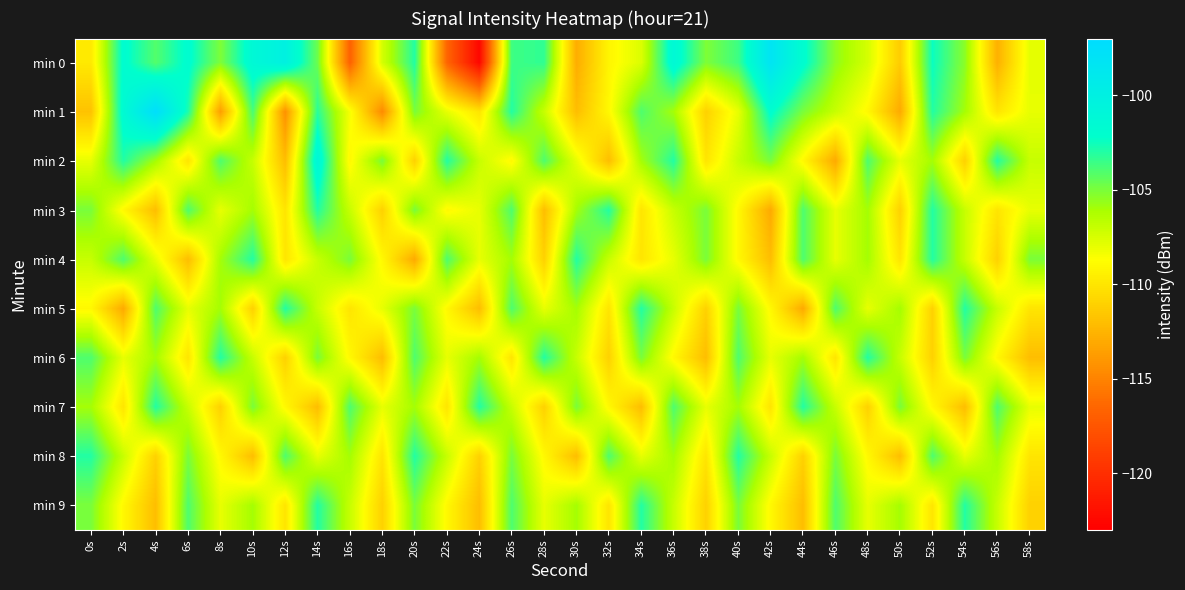

What is the minimum value shown in the chart?

-122.6